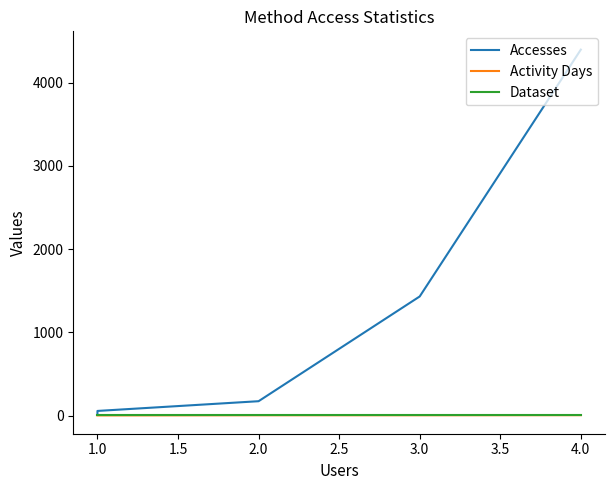

True or false: Dataset and Accesses intersect in this chart.

False